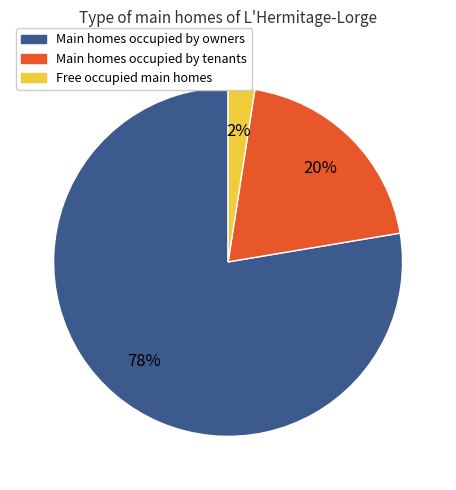

Does any single category account for the majority?

Yes